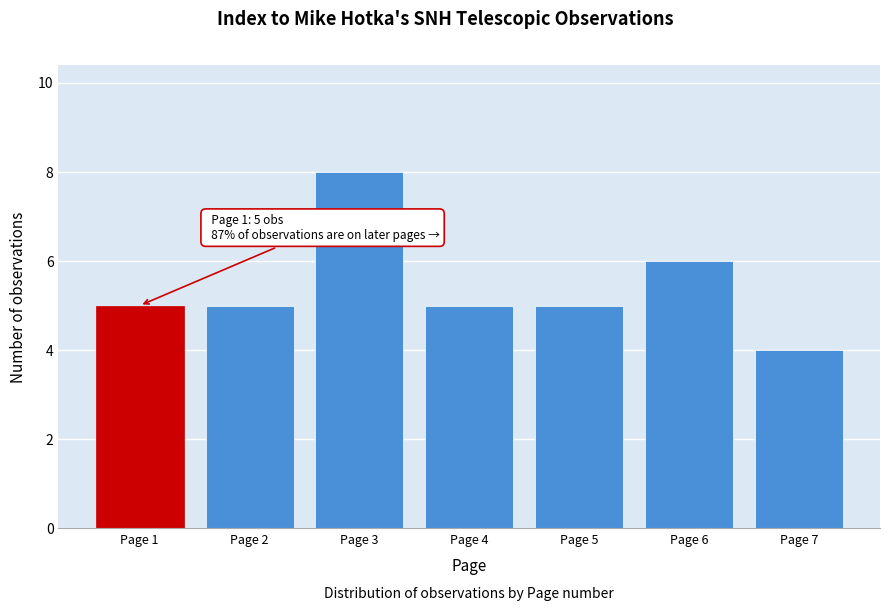

Reading right to left, list all the values displayed in this chart.

Page 7=4	Page 6=6	Page 5=5	Page 4=5	Page 3=8	Page 2=5	Page 1=5